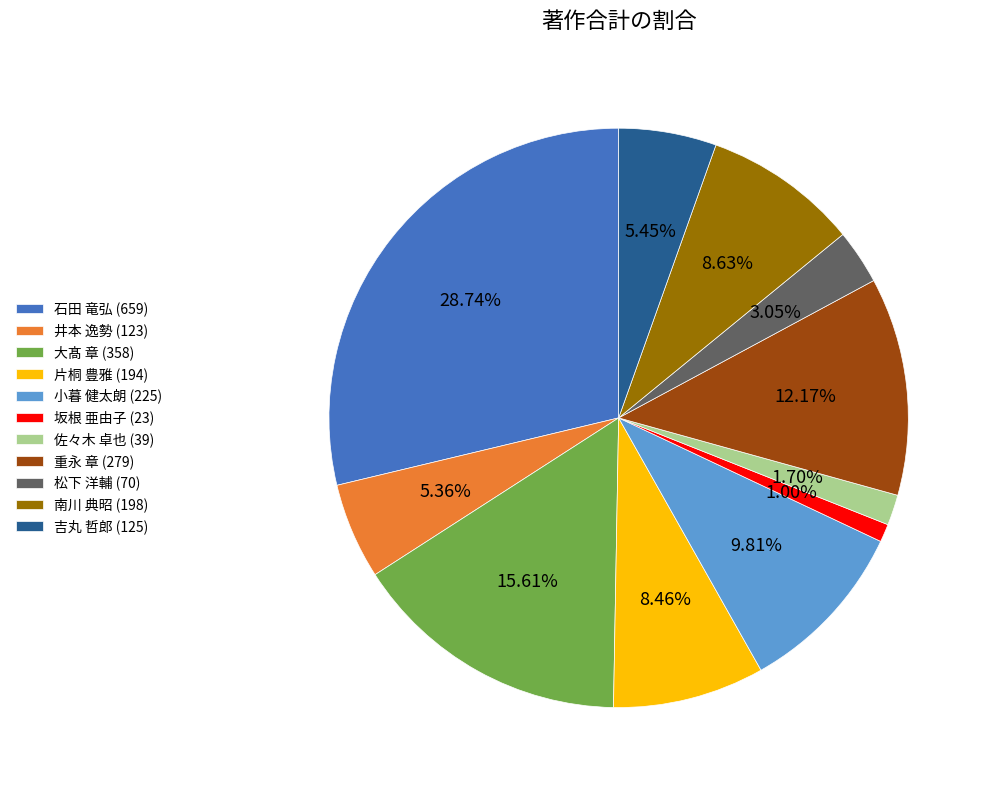

Between 大髙 章 (358) and 坂根 亜由子 (23), which is larger?

大髙 章 (358)